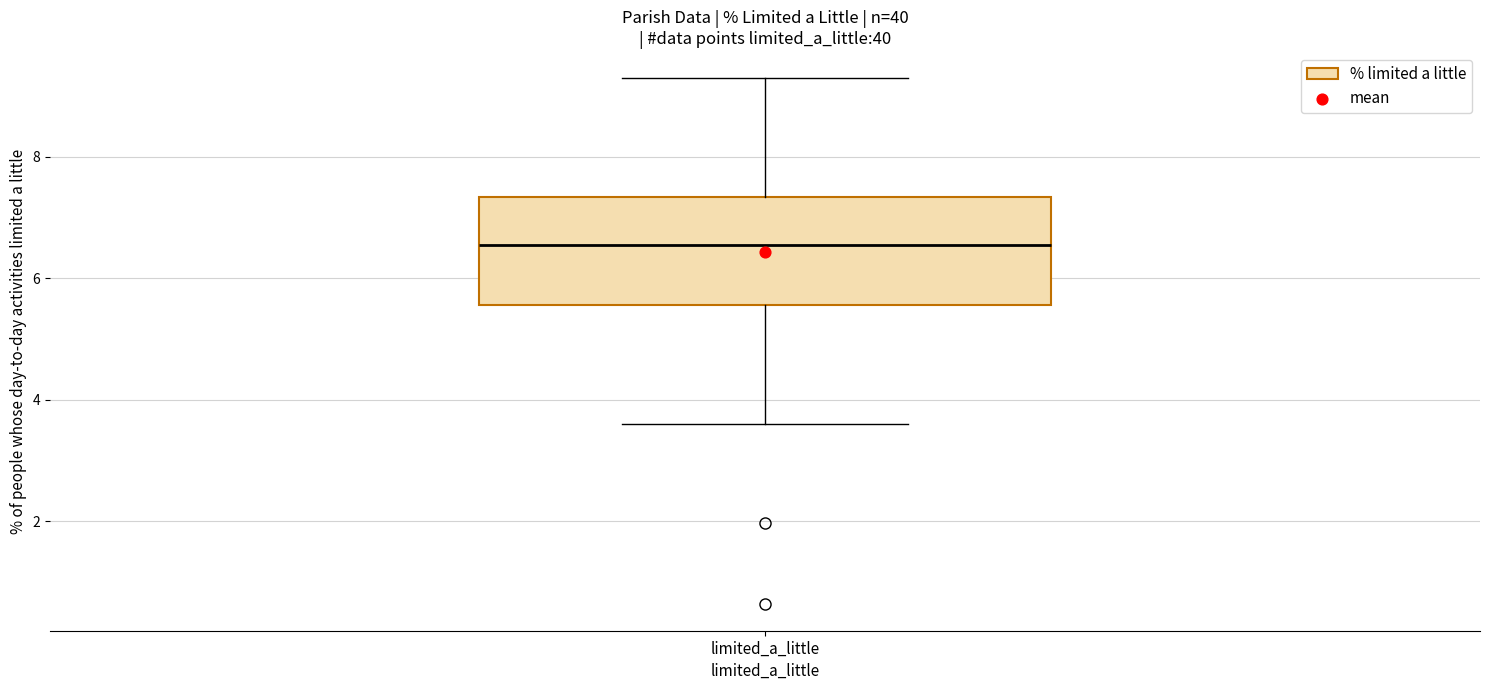

Transcribe this box plot: give where the median line is, the range the box spans, and where the two whiskers end, as read against the y-axis. The values are not printed on the chart, so give them approximately, as read against the axis.

median 6.6, box 5.6 to 7.4, whiskers 3.6 to 9.2